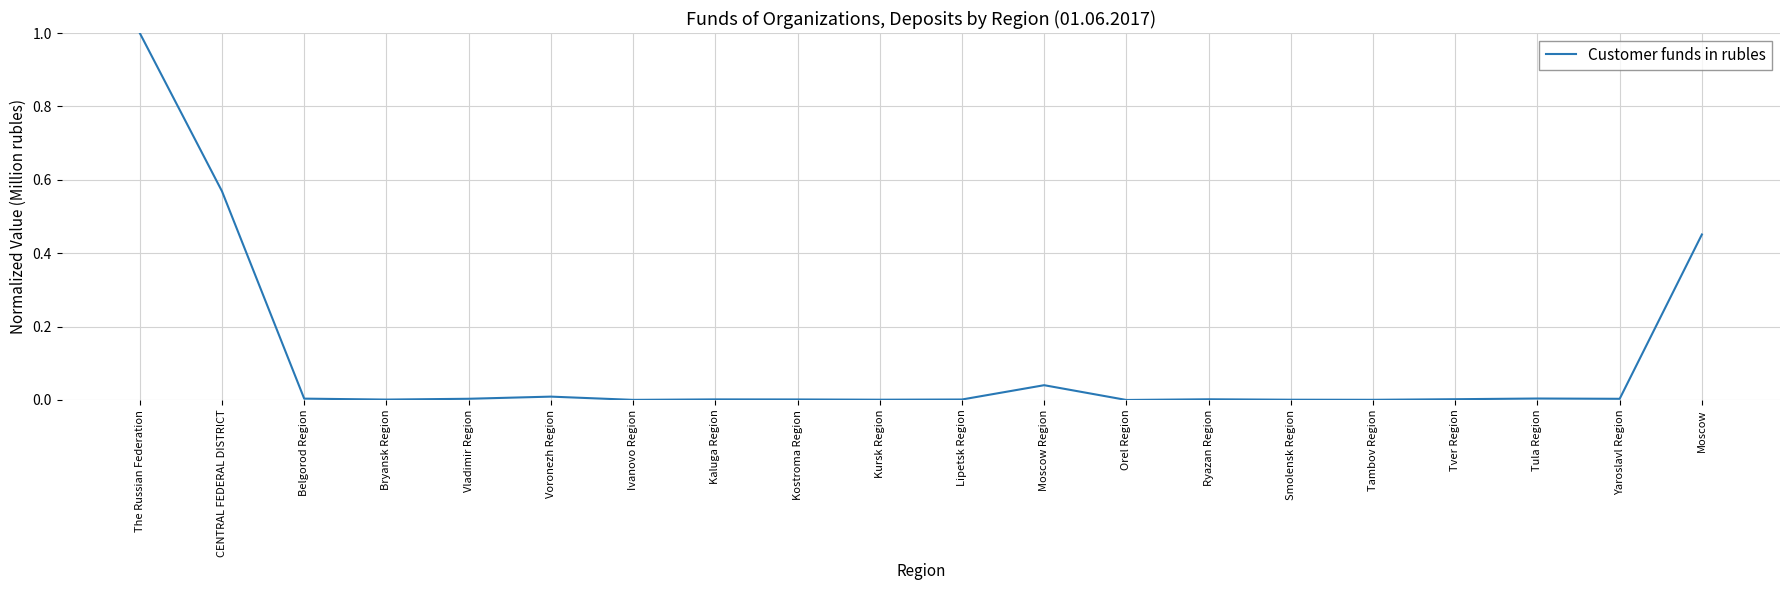

Which has a higher value, Smolensk Region or Moscow?

Moscow